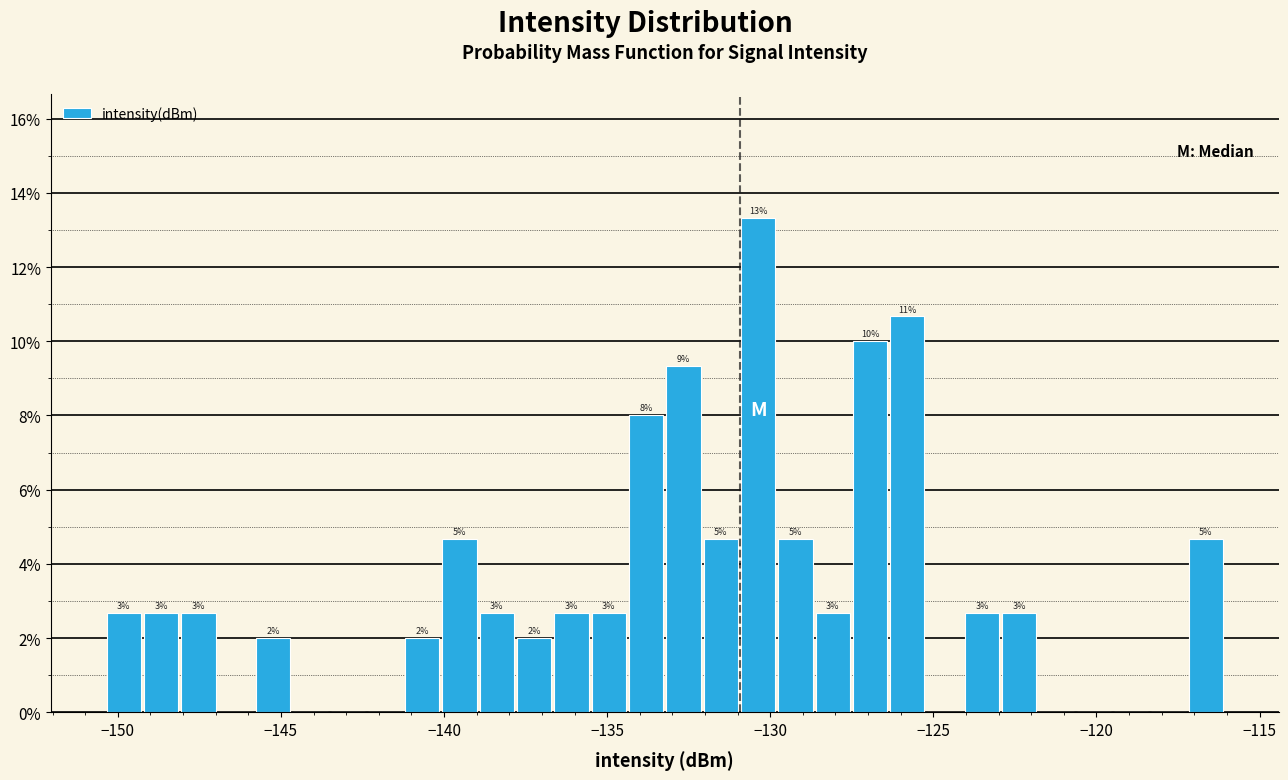

Around what value on the x-axis is the tallest bar? Give the approximate position of its centre, as read against the axis.

-130.5